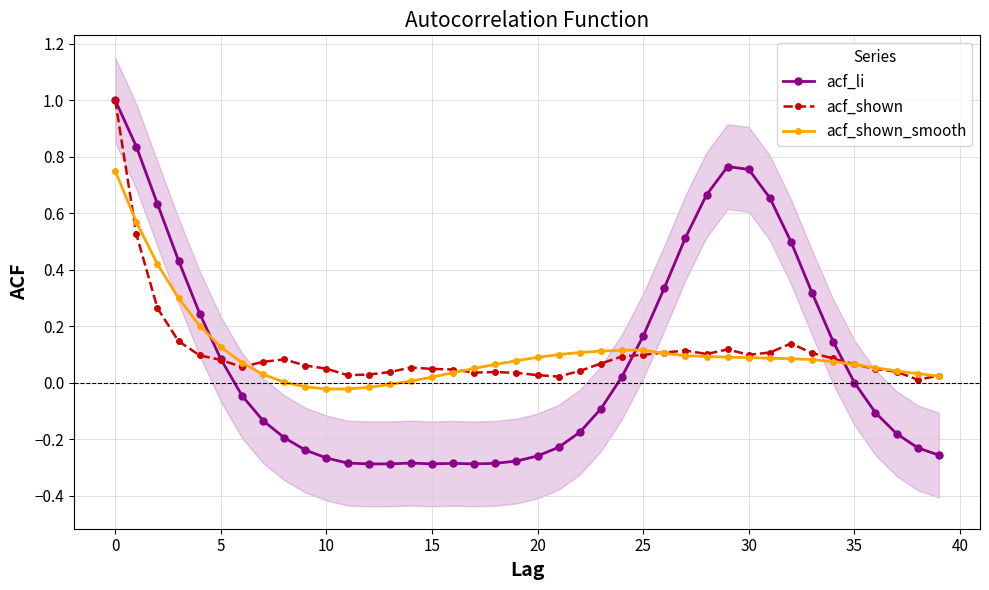

Reading left to right, extract all data points from this chart.

acf_li: 1.0	0.8	0.6	0.4	0.2	0.1	-0.0	-0.1	-0.2	-0.2	-0.3	-0.3	-0.3	-0.3	-0.3	-0.3	-0.3	-0.3	-0.3	-0.3	-0.3	-0.2	-0.2	-0.1	0.0	0.2	0.3	0.5	0.7	0.8	0.8	0.7	0.5	0.3	0.1	0.0	-0.1	-0.2	-0.2	-0.3
acf_shown: 1.0	0.5	0.3	0.1	0.1	0.1	0.1	0.1	0.1	0.1	0.1	0.0	0.0	0.0	0.1	0.0	0.0	0.0	0.0	0.0	0.0	0.0	0.0	0.1	0.1	0.1	0.1	0.1	0.1	0.1	0.1	0.1	0.1	0.1	0.1	0.1	0.0	0.0	0.0	0.0
acf_shown_smooth: 0.8	0.6	0.4	0.3	0.2	0.1	0.1	0.0	0.0	-0.0	-0.0	-0.0	-0.0	-0.0	0.0	0.0	0.0	0.1	0.1	0.1	0.1	0.1	0.1	0.1	0.1	0.1	0.1	0.1	0.1	0.1	0.1	0.1	0.1	0.1	0.1	0.1	0.1	0.0	0.0	0.0